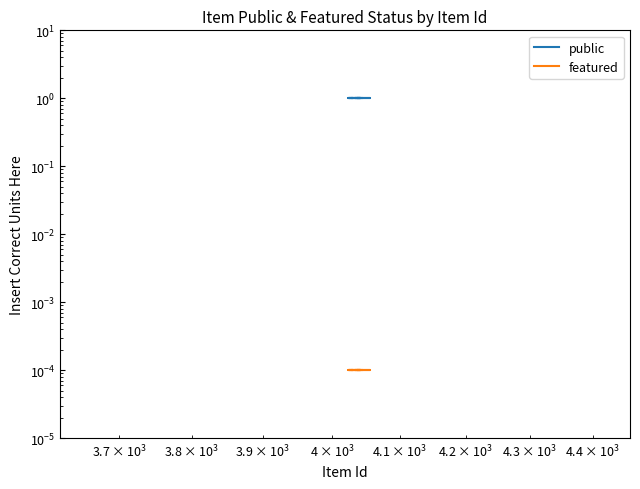

Which series has the largest total across all categories?

public